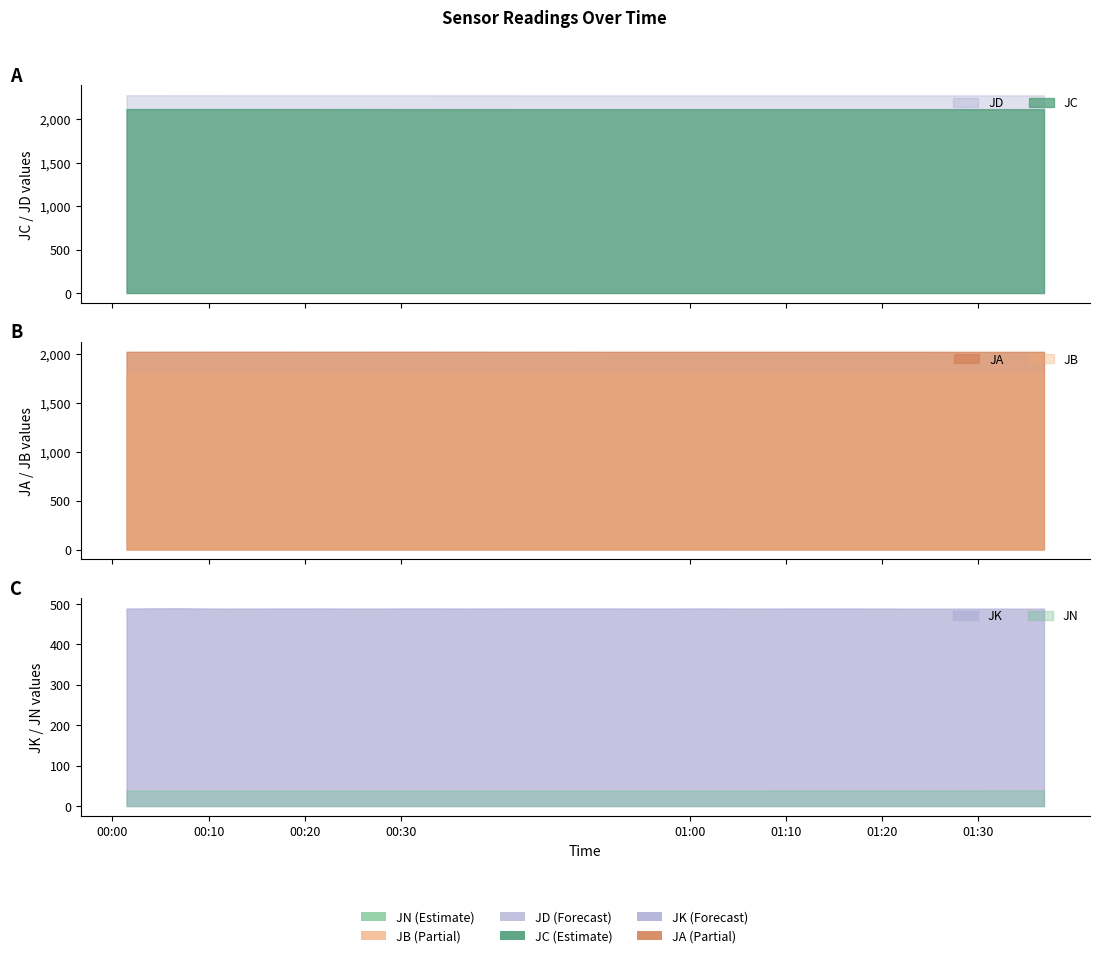

What is the spread (max minus min) of values at 2014-05-25 00:26:33?

2239.8